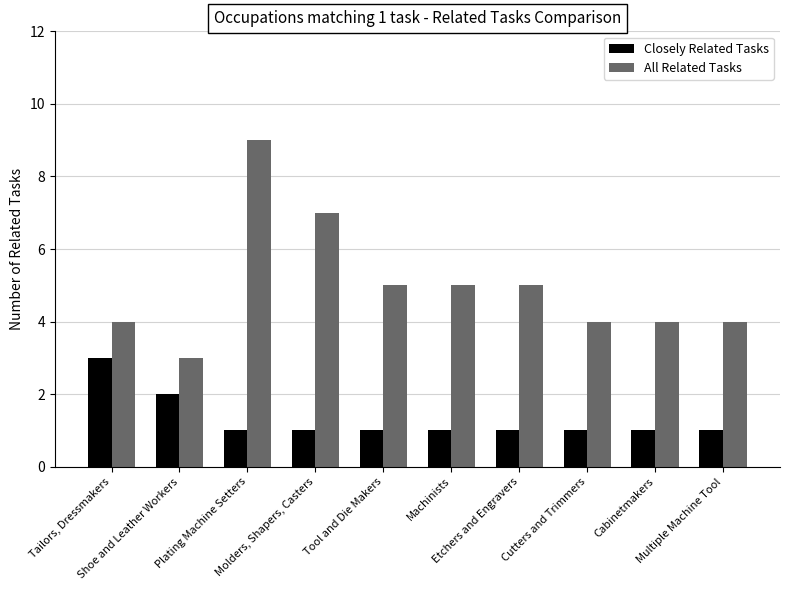

List the series in order of their peak value, highest first.

All Related Tasks, Closely Related Tasks